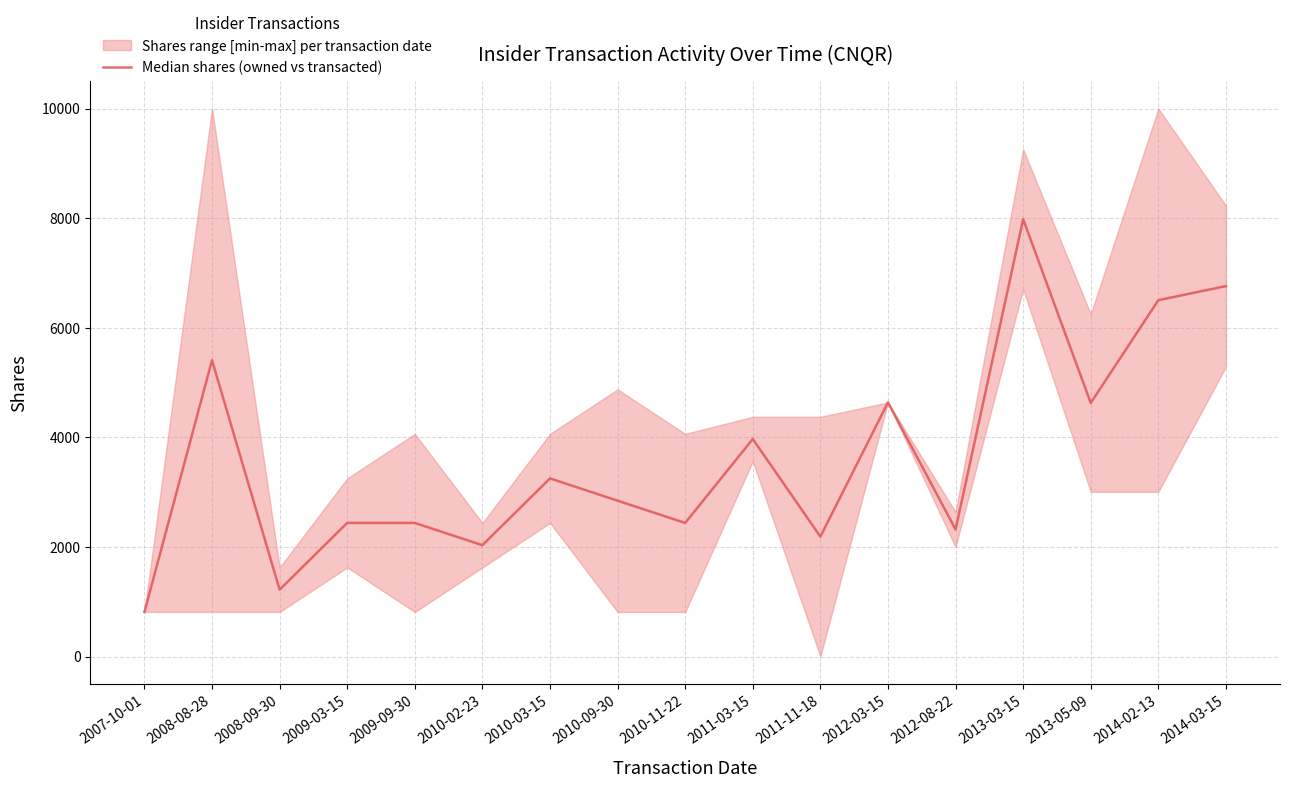

Read the value at 2010-11-22.

2437.5